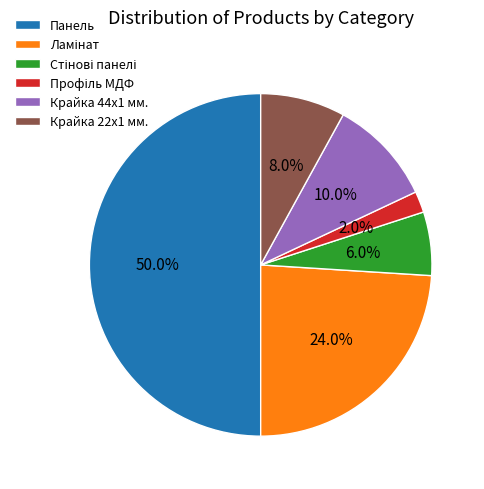

To the nearest percent, what is the difference between the largest and smallest slice percentages?

48%